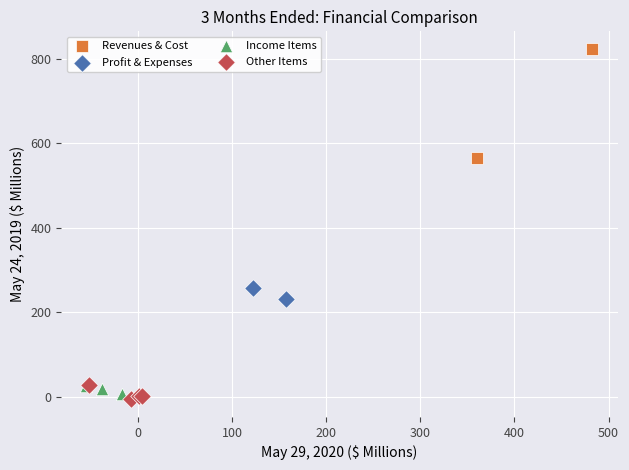

What are all the series names shown in the legend?

Revenues & Cost, Profit & Expenses, Income Items, Other Items